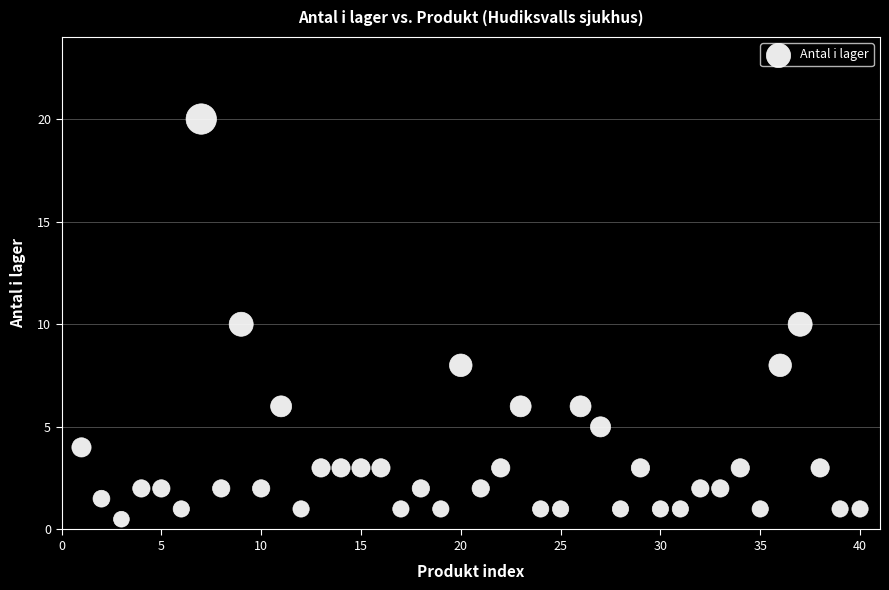

What is the range of Y values (max minus min)?

19.5